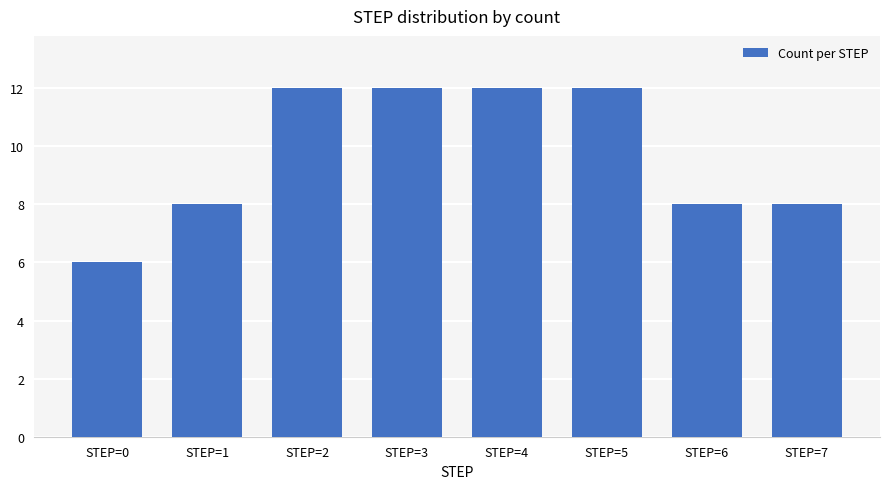

Are the bars grouped side by side (vs. stacked)?

No